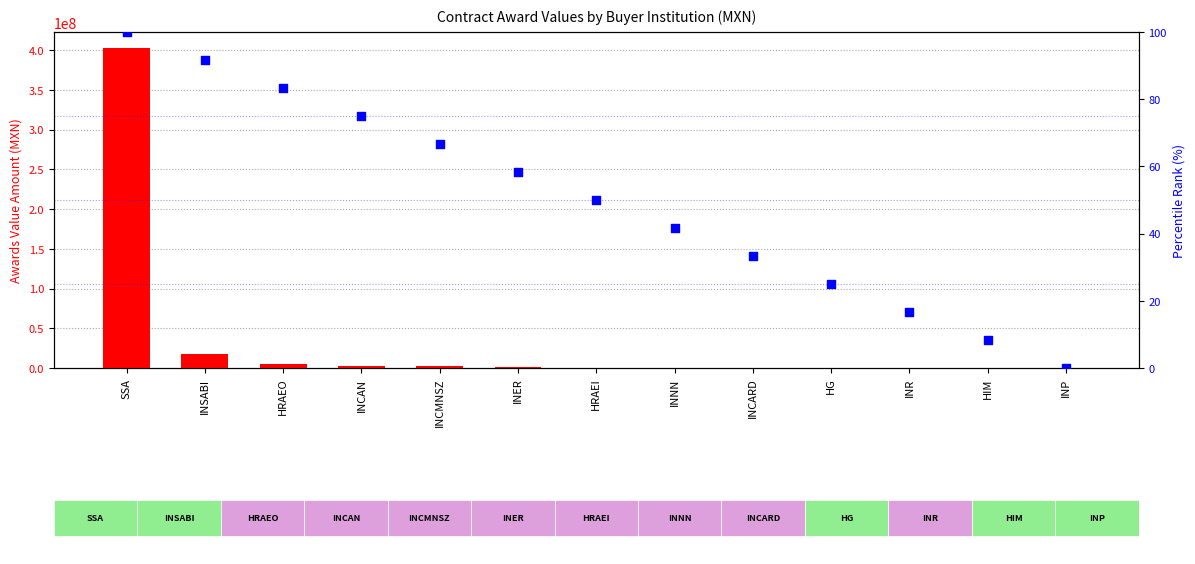

Which series contains the lowest Y value?

percentile rank within the sample